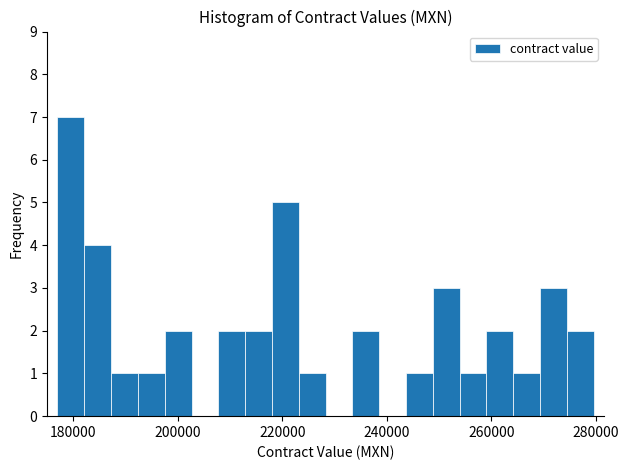

Read against the x-axis, roughly where is the centre of the tallest bar?

180000